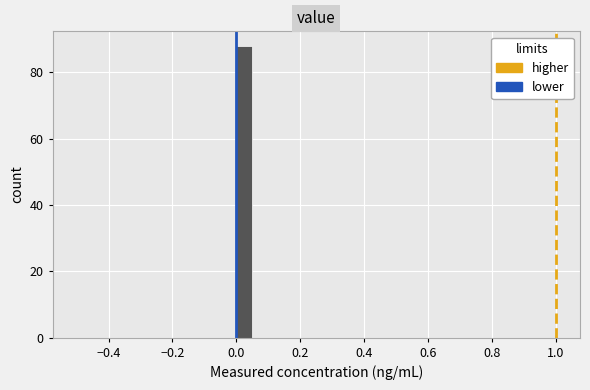

Read against the x-axis, roughly where is the centre of the tallest bar?

0.02